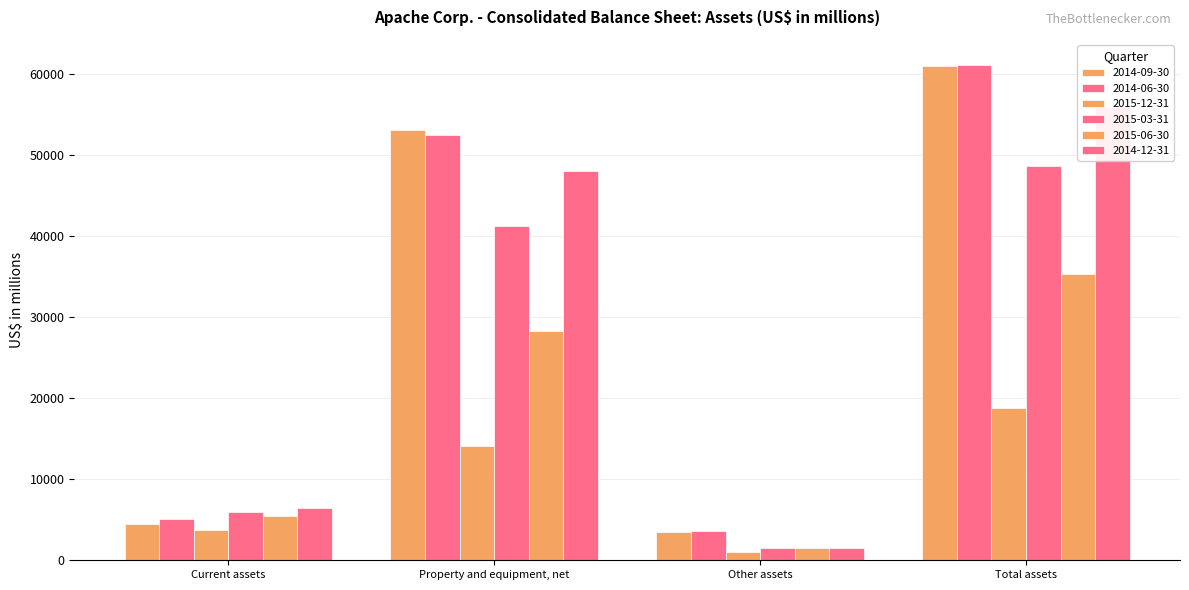

Which series has the largest range (max minus min)?

2014-06-30